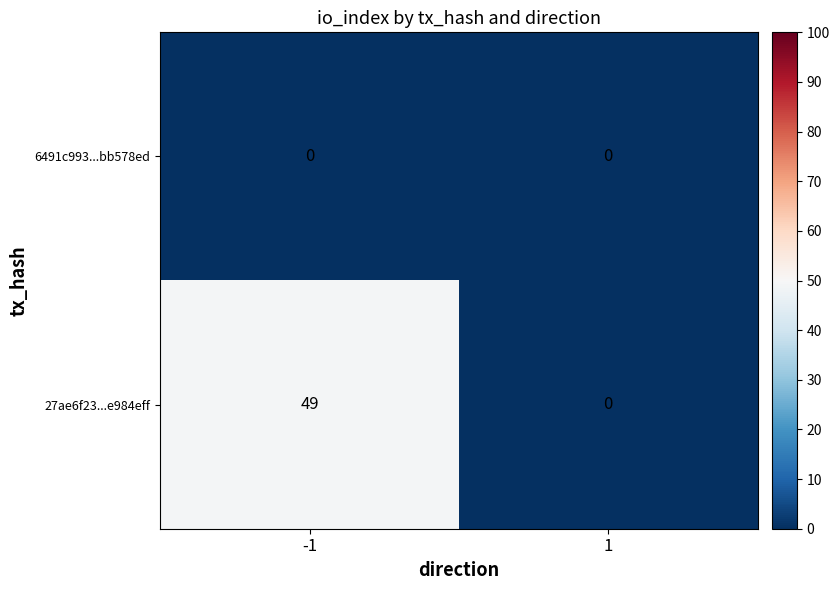

What is the difference between the maximum and minimum values in the 27ae6f23...e984eff series?

49